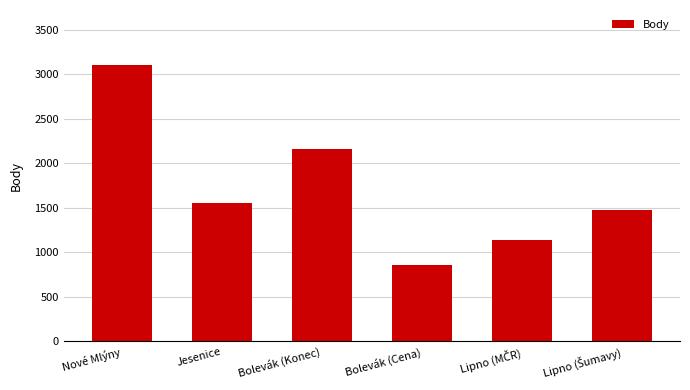

What is the difference between the maximum and minimum values?

2238